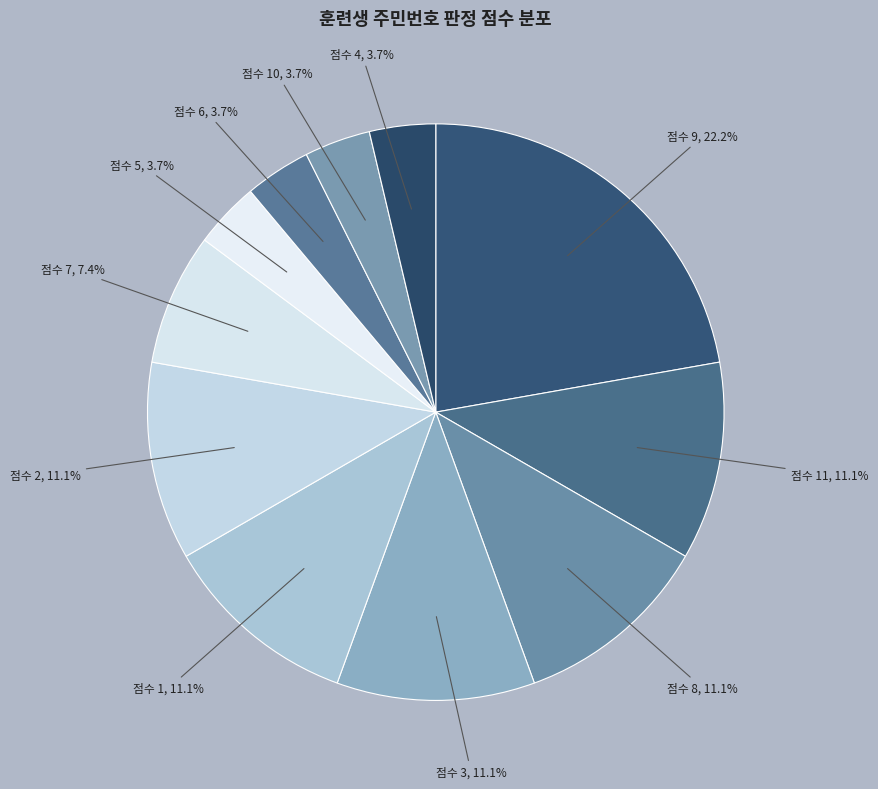

What percentage is NOT represented by 점수 4?

96.3%